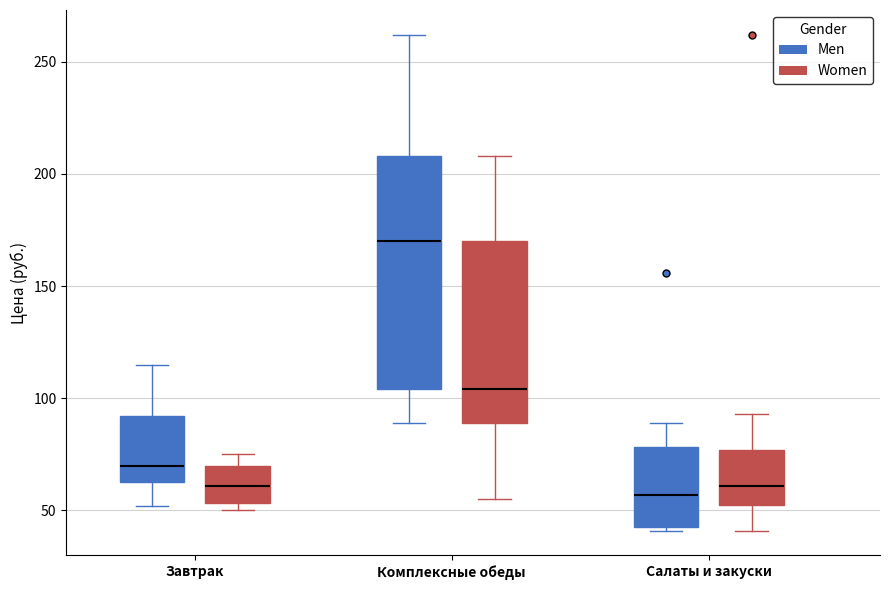

Reading left to right, transcribe this box plot: for each box, give where its median line is, the range the box spans, and where its two whiskers end, as read against the y-axis. The values are not printed on the chart, so give them approximately, as read against the axis.

Завтрак (Men): median 70, box 65 to 90, whiskers 50 to 115
Завтрак (Women): median 60, box 55 to 70, whiskers 50 to 75
Комплексные обеды (Men): median 170, box 105 to 210, whiskers 90 to 260
Комплексные обеды (Women): median 105, box 90 to 170, whiskers 55 to 210
Салаты и закуски (Men): median 55, box 45 to 80, whiskers 40 to 90
Салаты и закуски (Women): median 60, box 55 to 75, whiskers 40 to 95